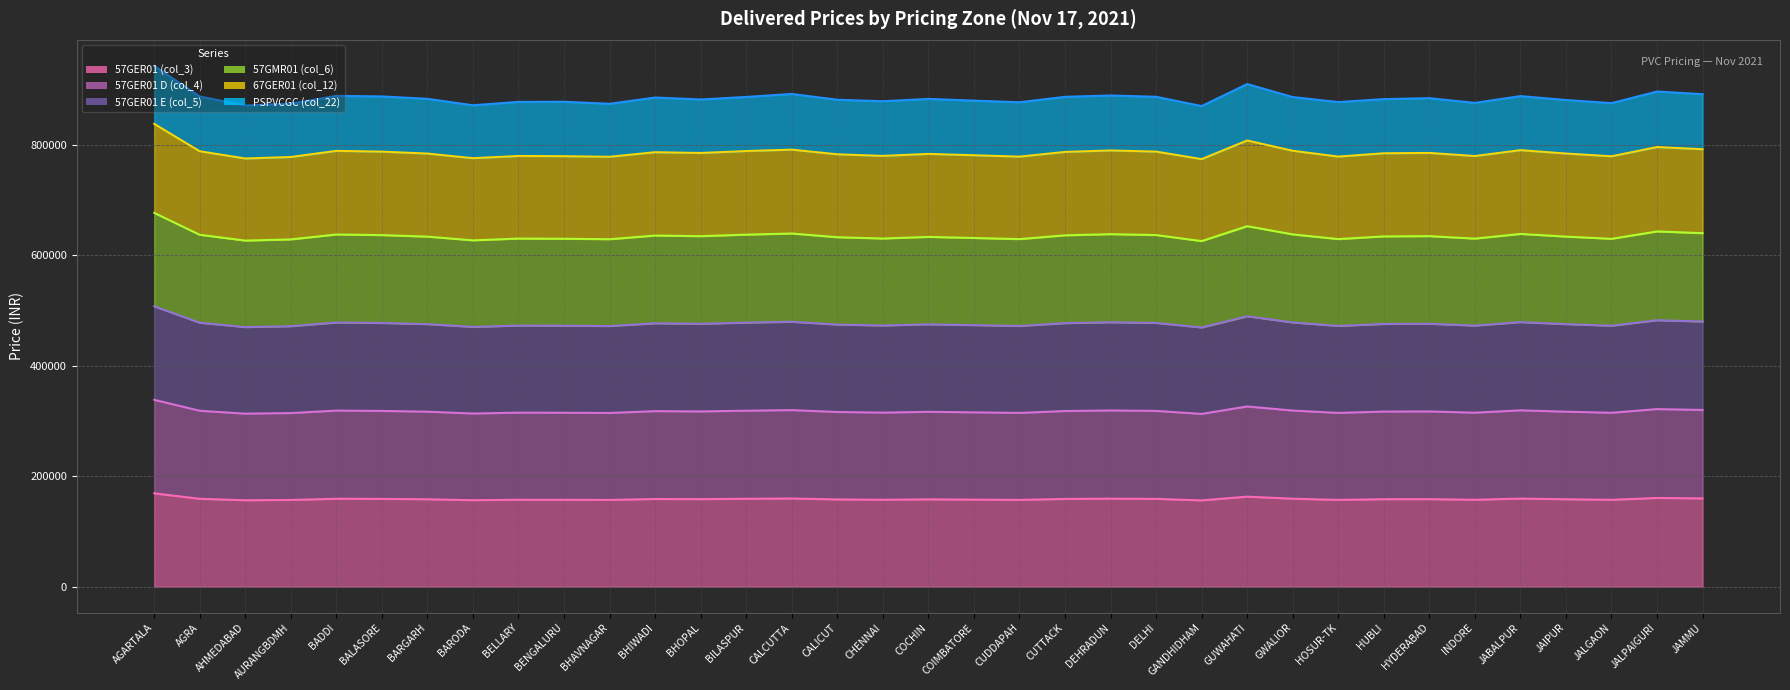

Rank the categories by 57GER01 E (col_5) value from lowest to highest.

GANDHIDHAM, AHMEDABAD, BARODA, AURANGBDMH, BHAVNAGAR, CUDDAPAH, HOSUR-TK, JALGAON, BENGALURU, INDORE, BELLARY, CHENNAI, COIMBATORE, CALICUT, COCHIN, BARGARH, JAIPUR, HUBLI, BHOPAL, HYDERABAD, BHIWADI, CUTTACK, BALASORE, DELHI, AGRA, BILASPUR, BADDI, GWALIOR, DEHRADUN, JABALPUR, CALCUTTA, JAMMU, JALPAIGURI, GUWAHATI, AGARTALA